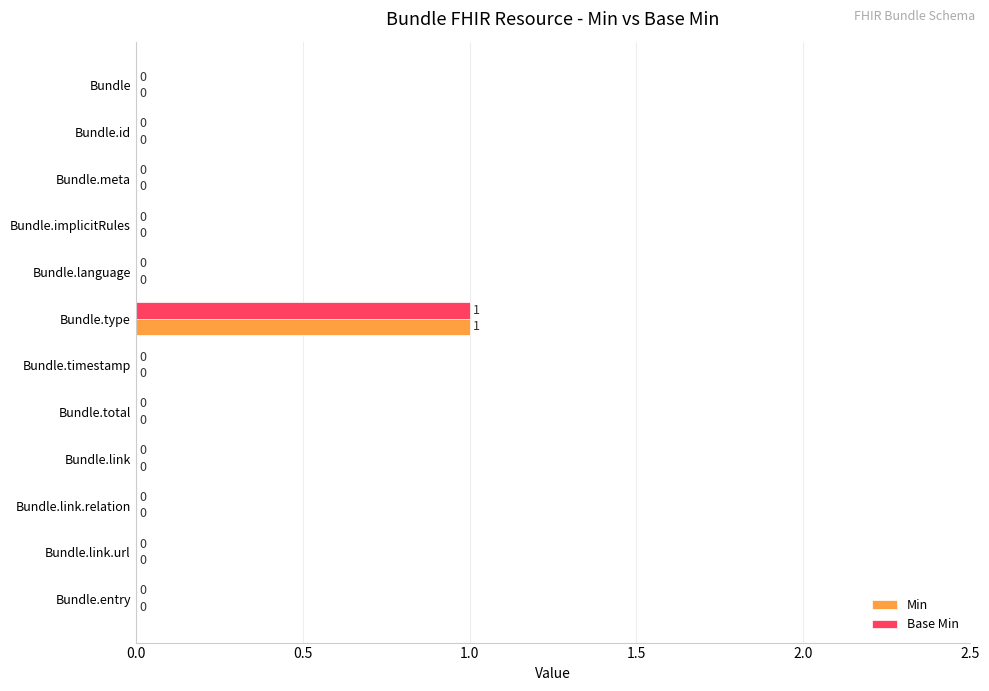

How many Base Min values are between 0 and 1?

12